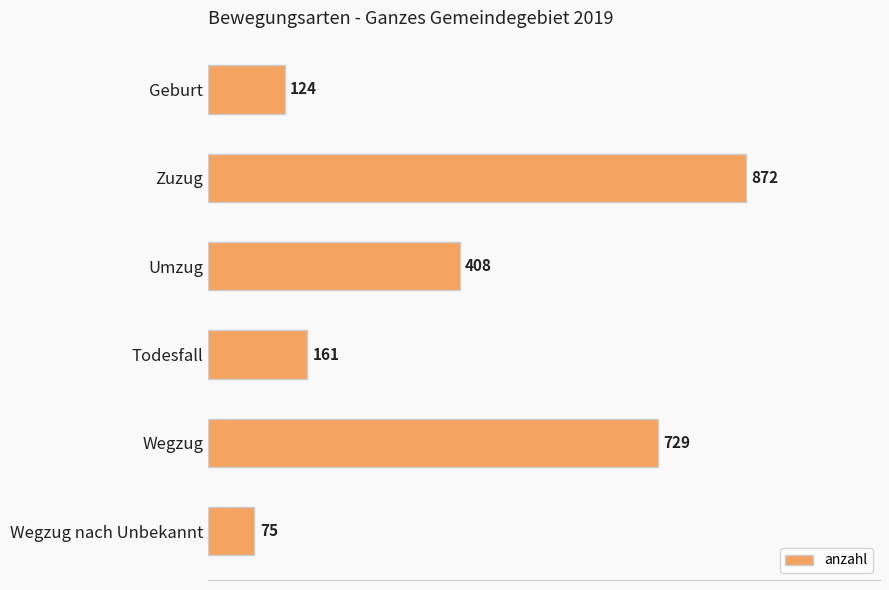

Reading top to bottom, transcribe all the data shown in this chart.

124	872	408	161	729	75